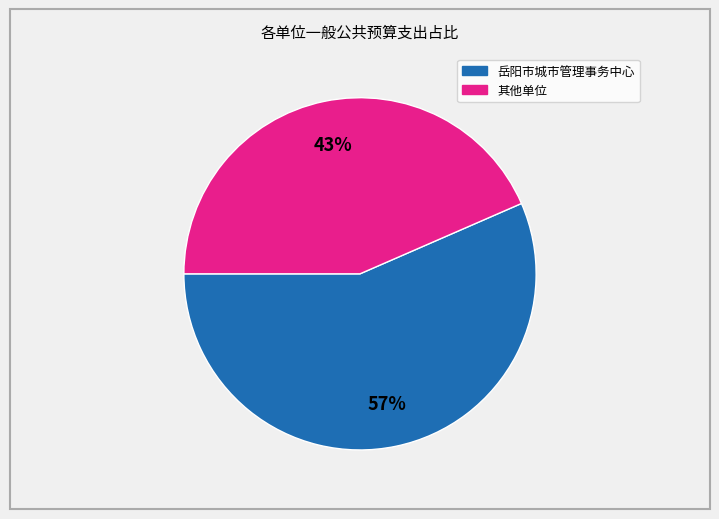

To the nearest percent, what is the average slice percentage?

50%